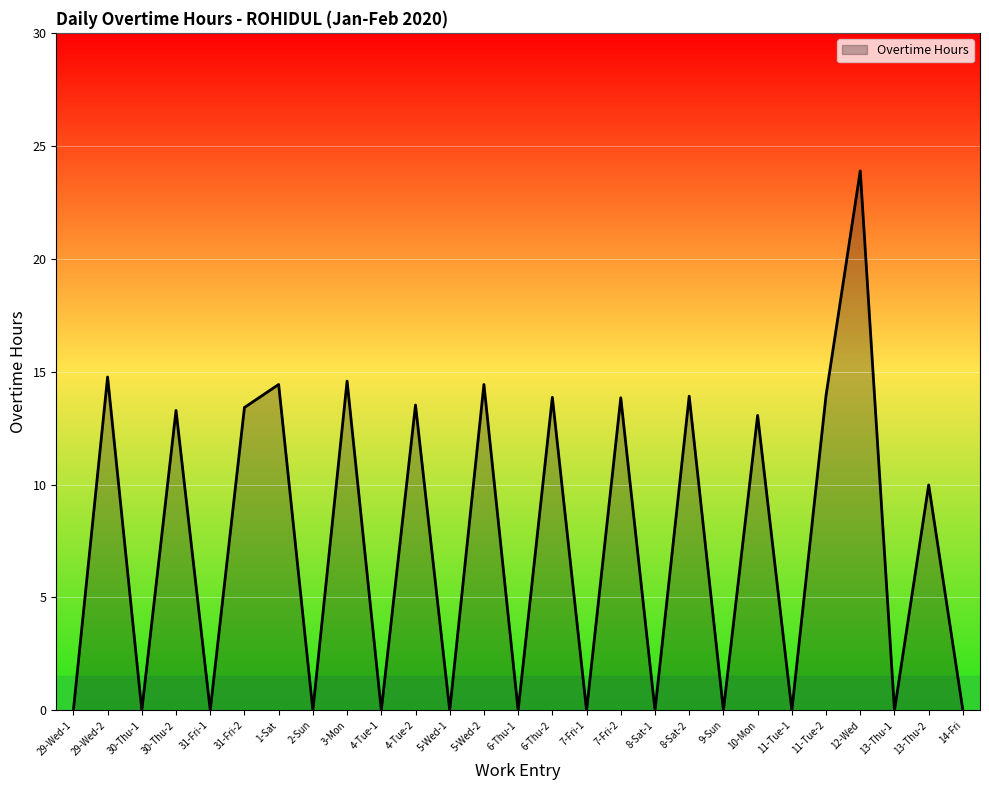

The value at 11-Tue-1 is 0.0. True or false?

True